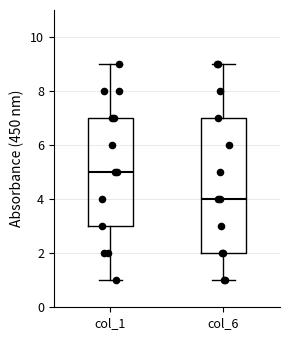

Comparing the boxes themselves (not the whiskers), which one is the tallest?

col_6